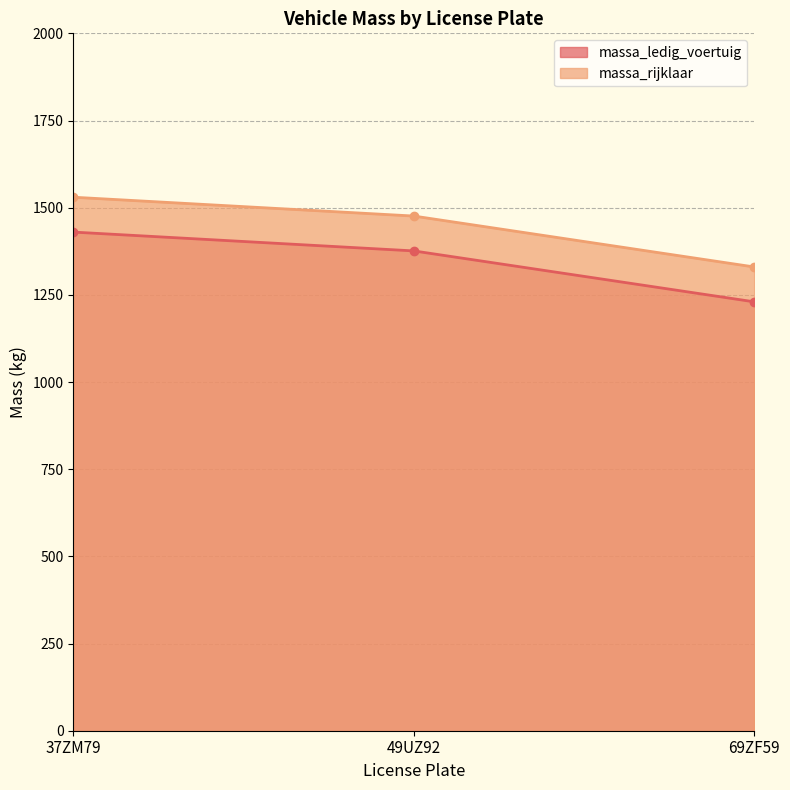

Reading left to right, extract all data points from this chart.

massa_ledig_voertuig: 37ZM79=1430	49UZ92=1376	69ZF59=1230
massa_rijklaar: 37ZM79=1530	49UZ92=1476	69ZF59=1330